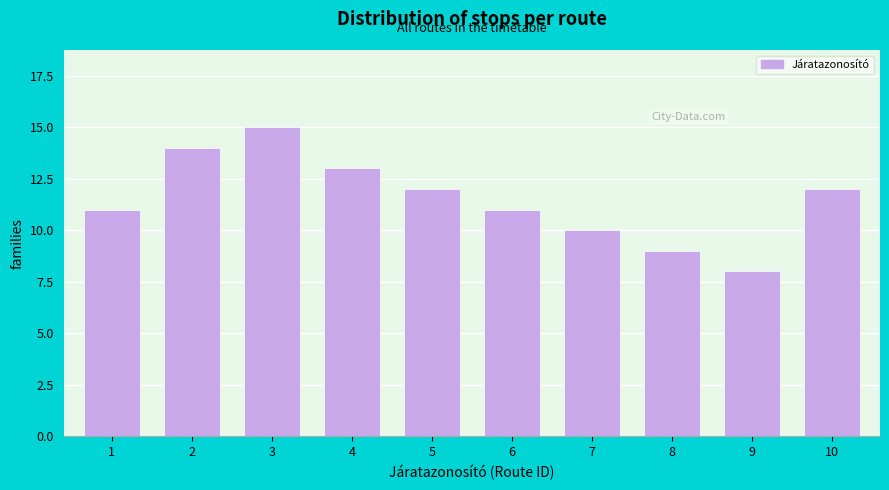

Reading left to right, what are all the values shown in this chart?

1=11	2=14	3=15	4=13	5=12	6=11	7=10	8=9	9=8	10=12